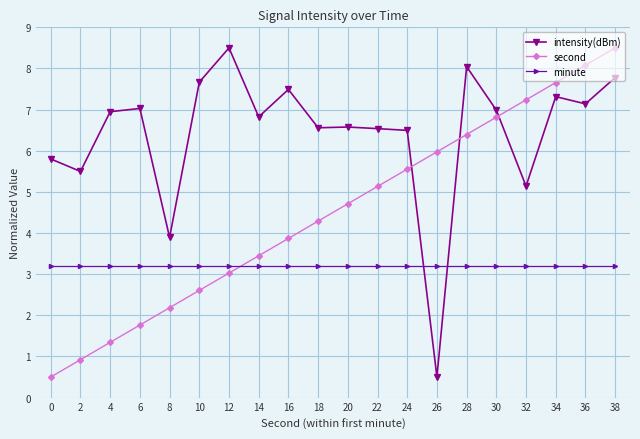

Which series ends up on top after the final intersection of second and minute?

second